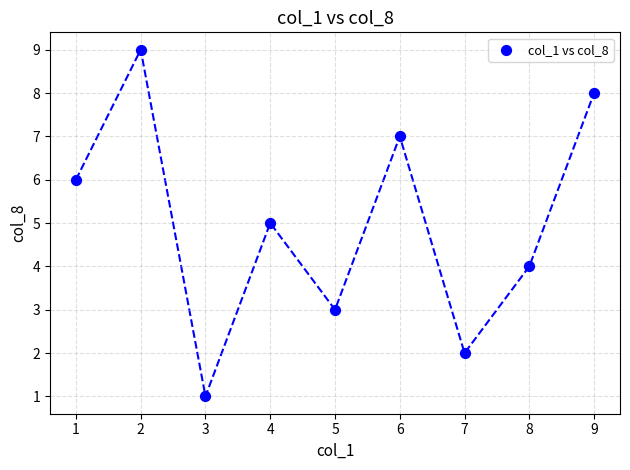

What is the average Y value?

5